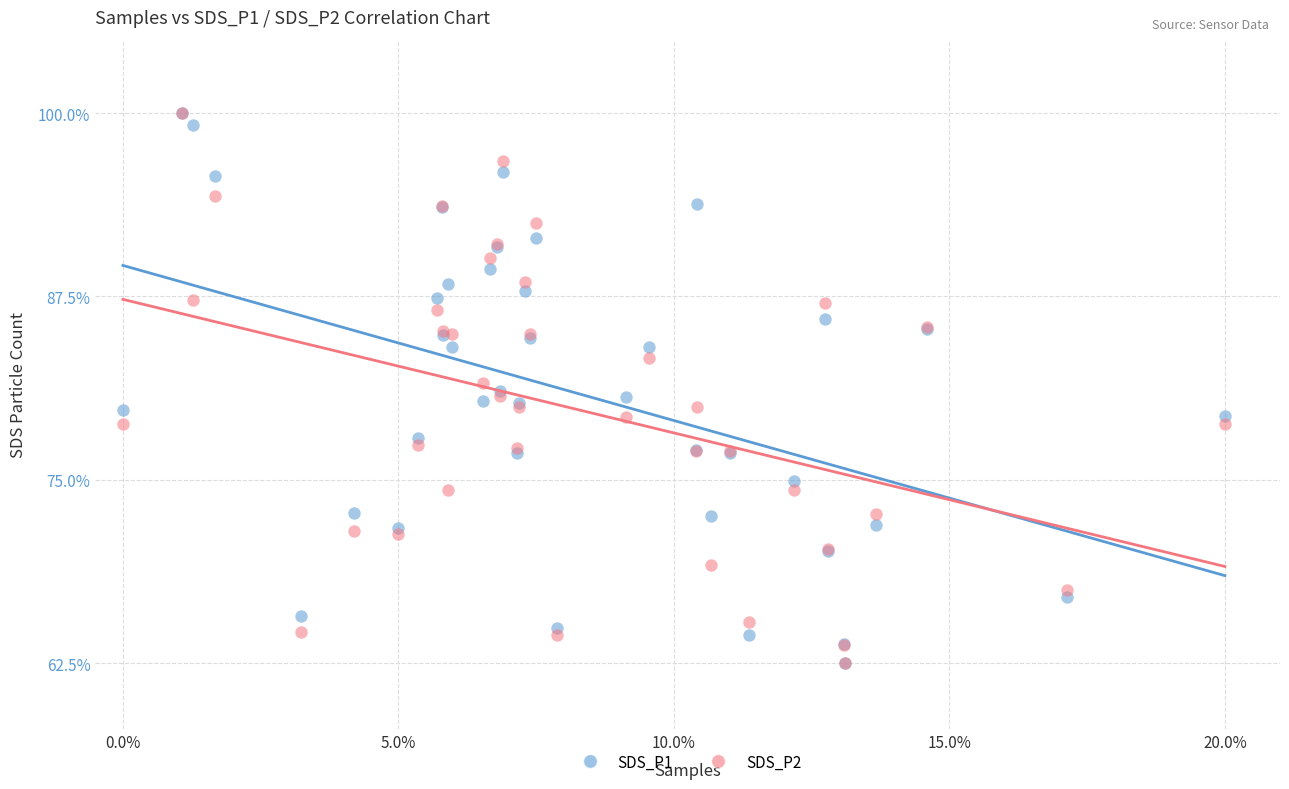

What are all the series names shown in the legend?

SDS_P1, SDS_P2